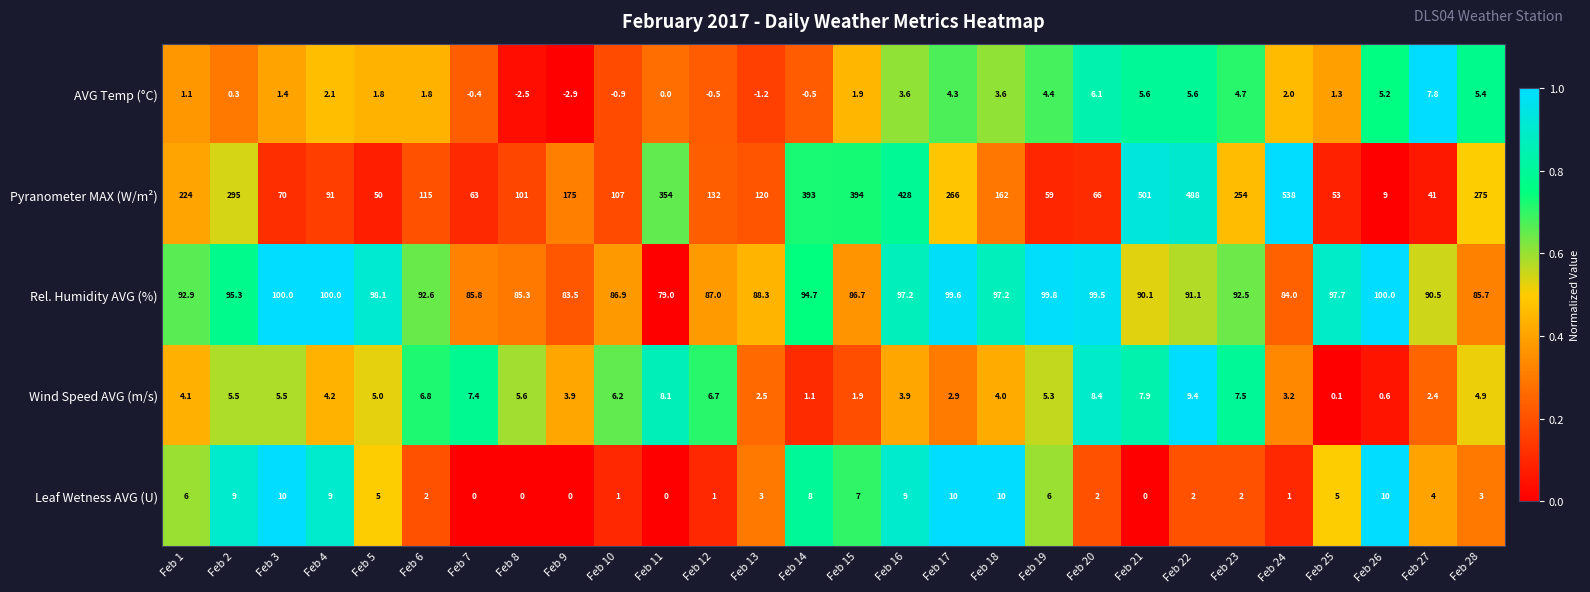

At Feb 12, list the series in order from largest to smallest.

Pyranometer MAX (W/m²), Rel. Humidity AVG (%), Wind Speed AVG (m/s), Leaf Wetness AVG (U), AVG Temp (°C)